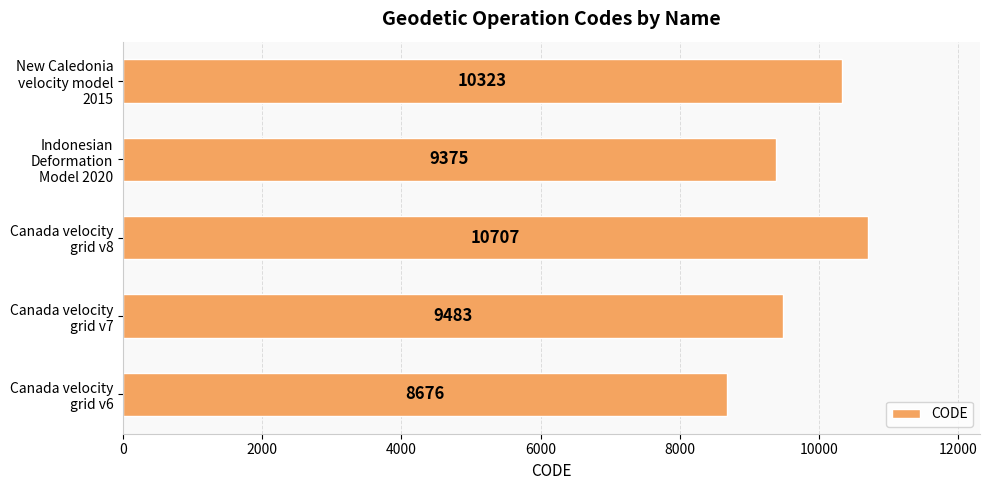

List the labels in order of value, smallest first.

Canada velocity
grid v6, Indonesian
Deformation
Model 2020, Canada velocity
grid v7, New Caledonia
velocity model
2015, Canada velocity
grid v8